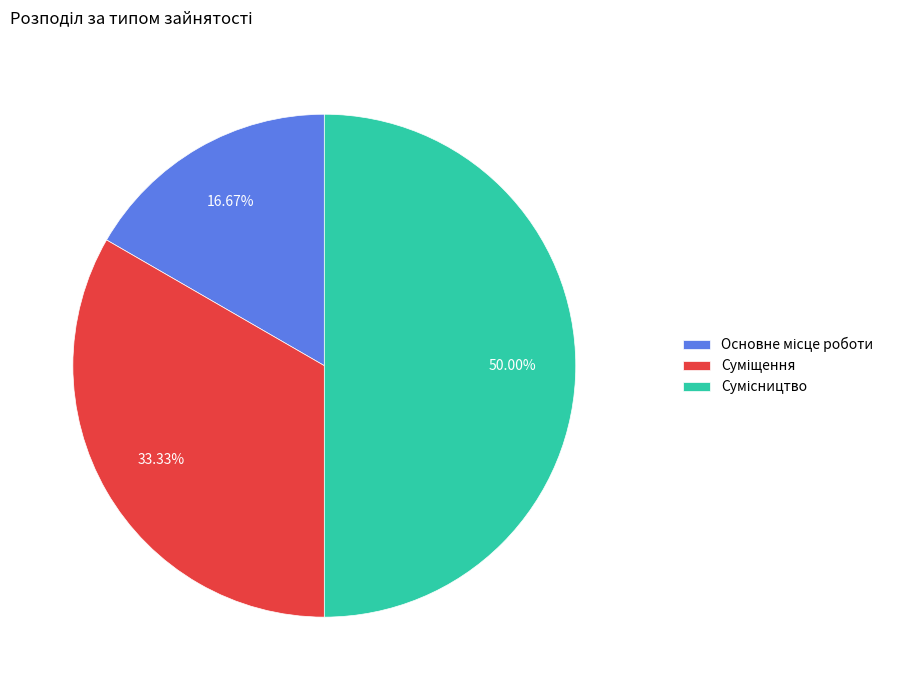

To the nearest percent, what is the average slice percentage?

33%